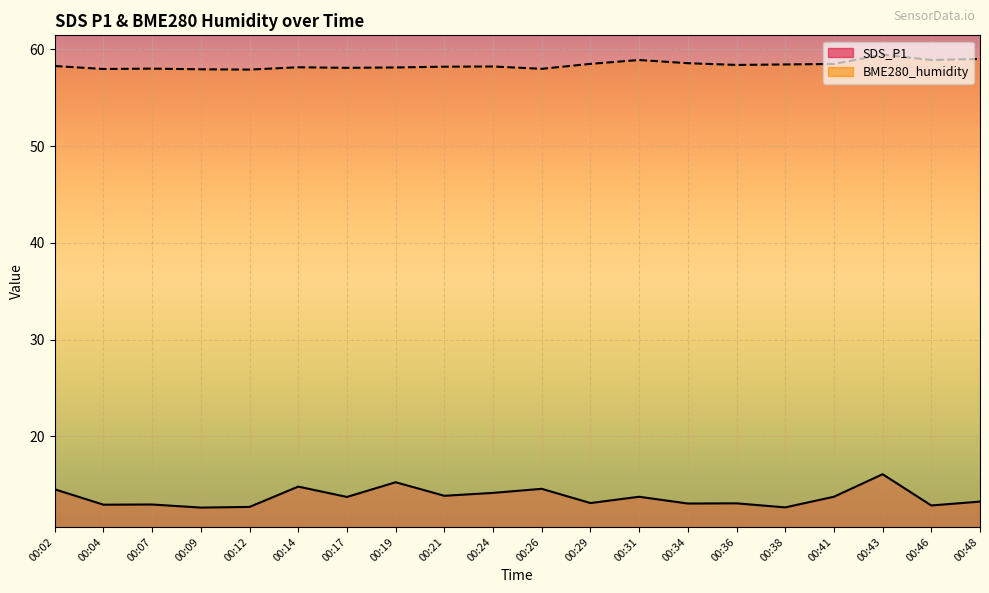

Which category has the lowest value across all series?

00:09